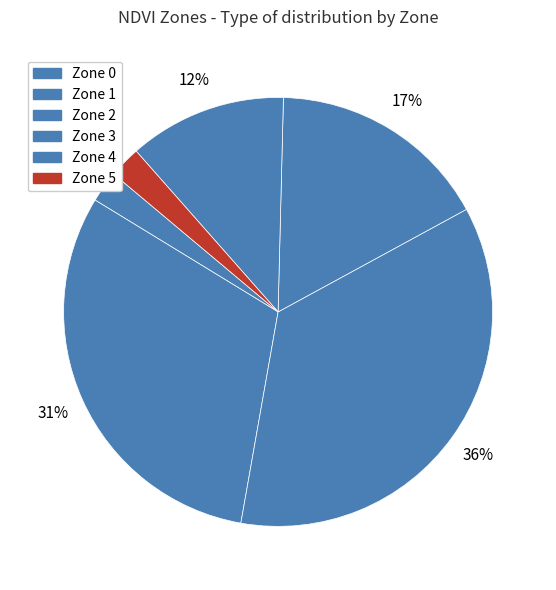

Does Zone 4 represent more than half of the total?

No